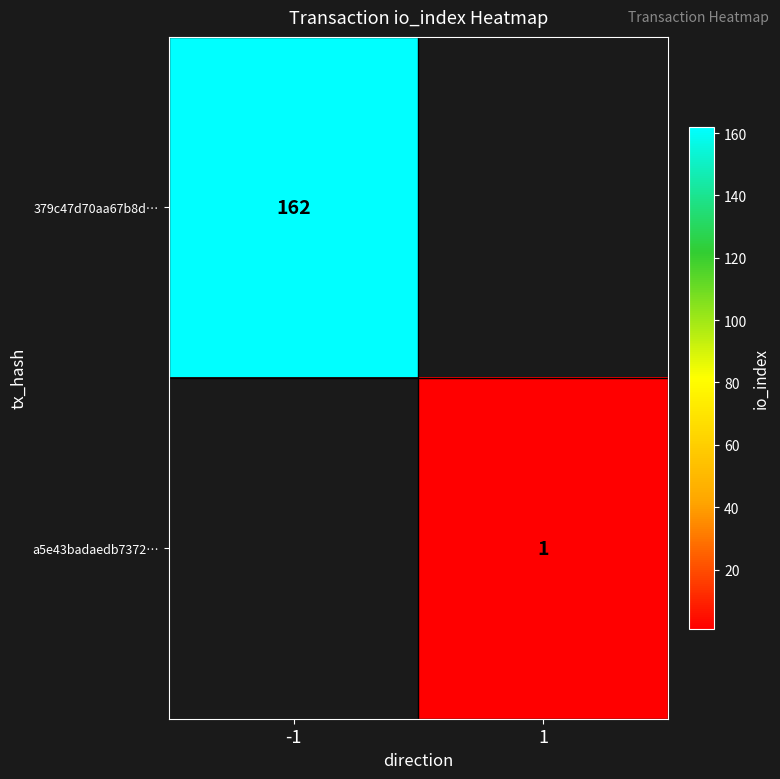

The 379c47d70aa67b8d… series shows 162 at -1. True or false?

True